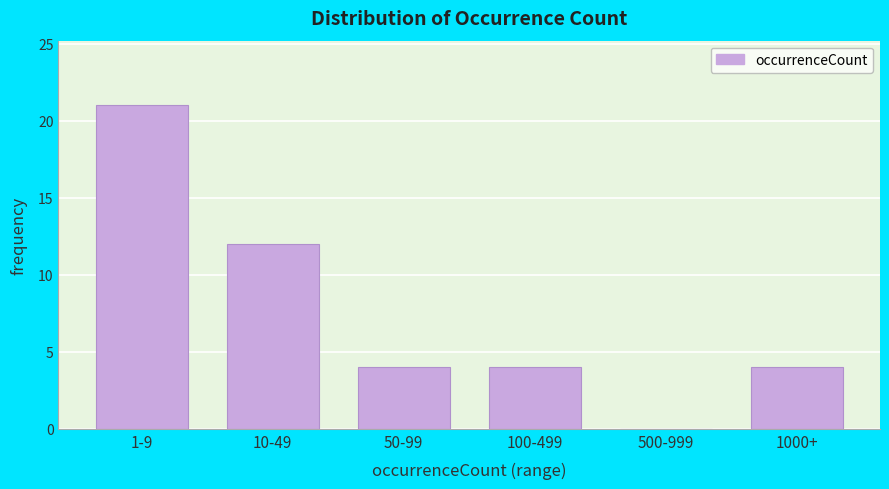

Reading left to right, extract all data points from this chart.

1-9=21	10-49=12	50-99=4	100-499=4	500-999=0	1000+=4